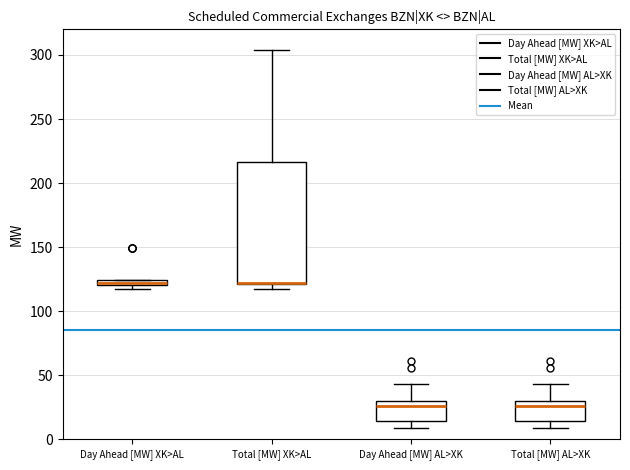

Comparing the boxes themselves (not the whiskers), which one is the tallest?

Total [MW] XK>AL